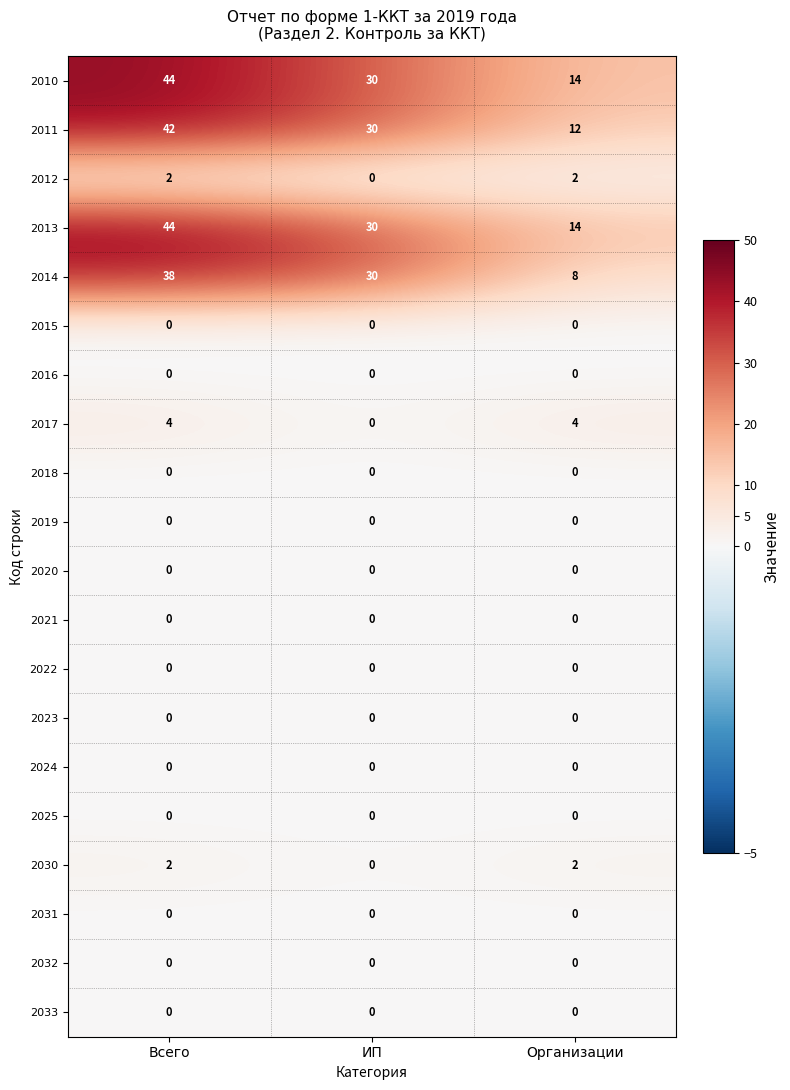

What is the difference between the highest and lowest values at Всего?

44